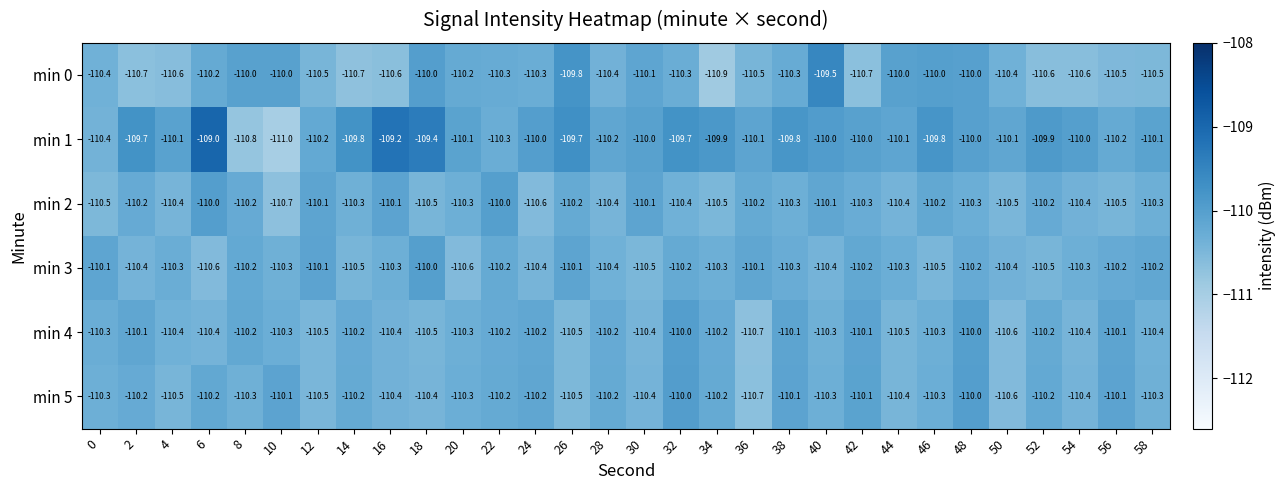

Read the min 1 value at 16.

-109.2